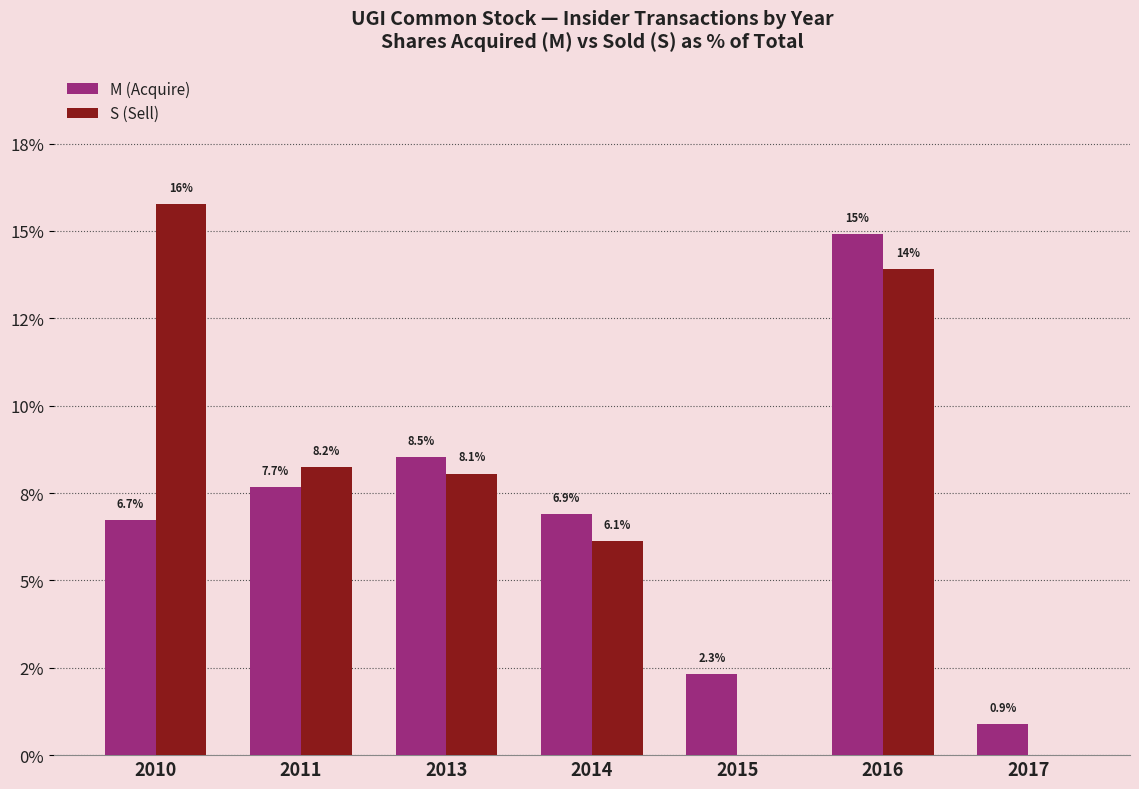

Reading left to right, transcribe all the data shown in this chart.

M (Acquire): 6.7	7.7	8.5	6.9	2.3	14.9	0.9
S (Sell): 15.8	8.2	8.1	6.1	0.0	13.9	0.0